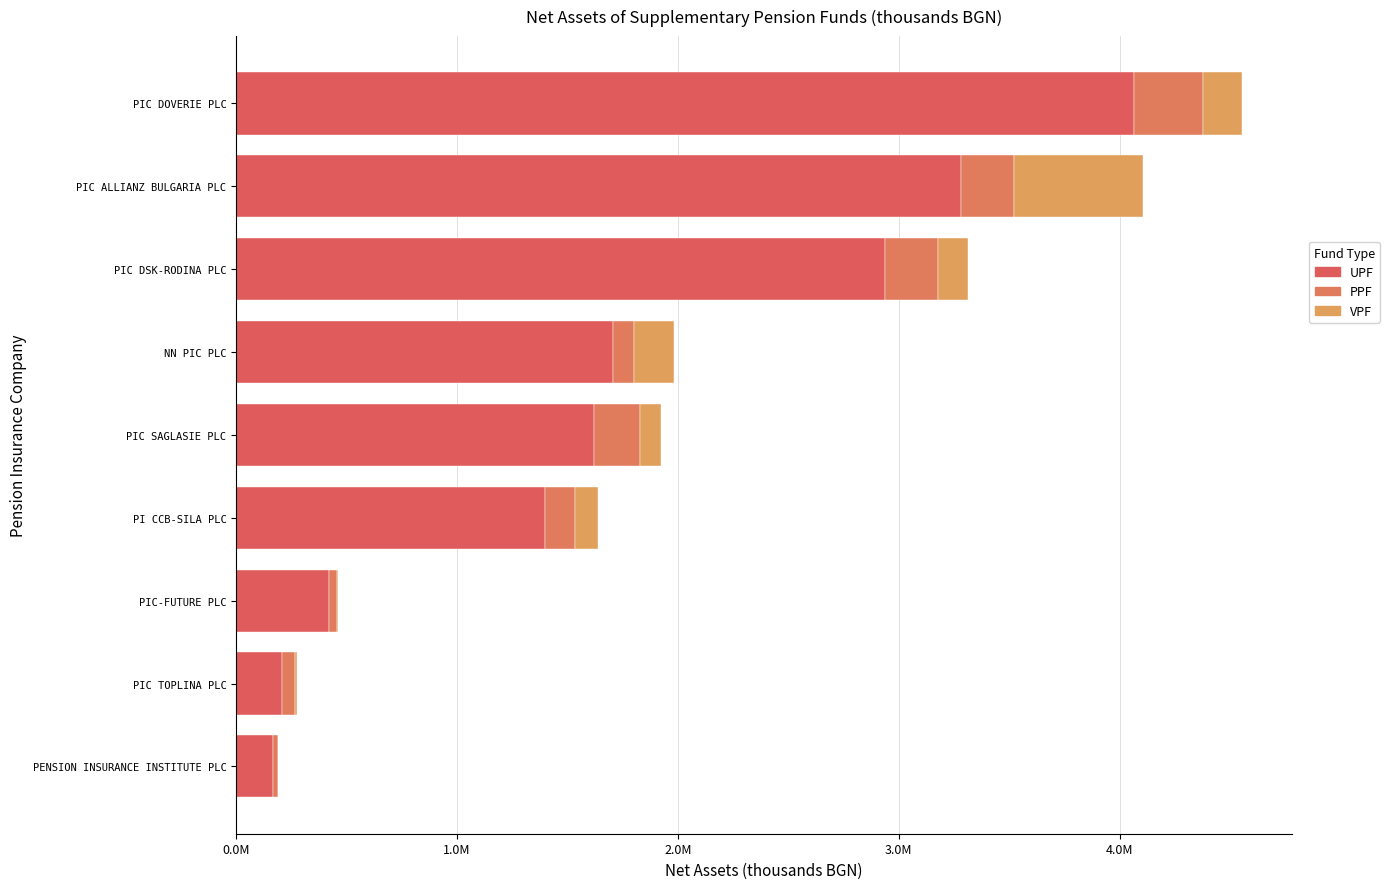

How many groups of bars are there?

9